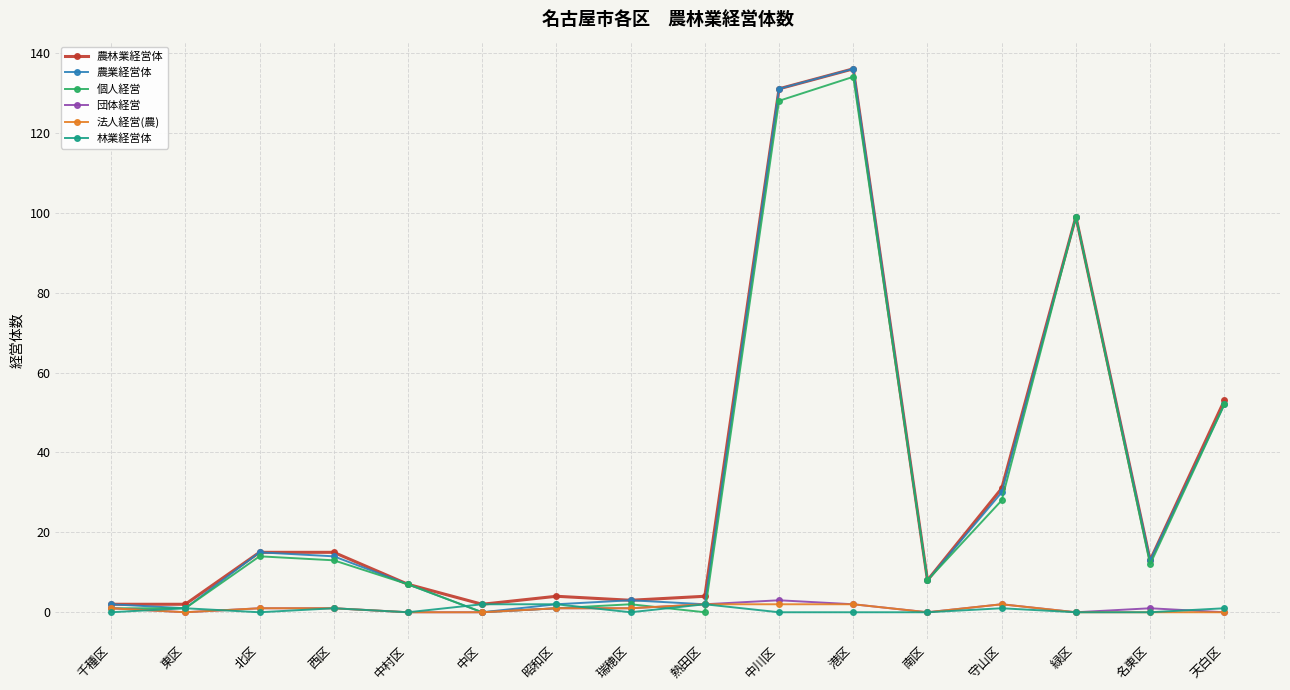

What is the difference between the maximum and minimum values in the 団体経営 series?

3